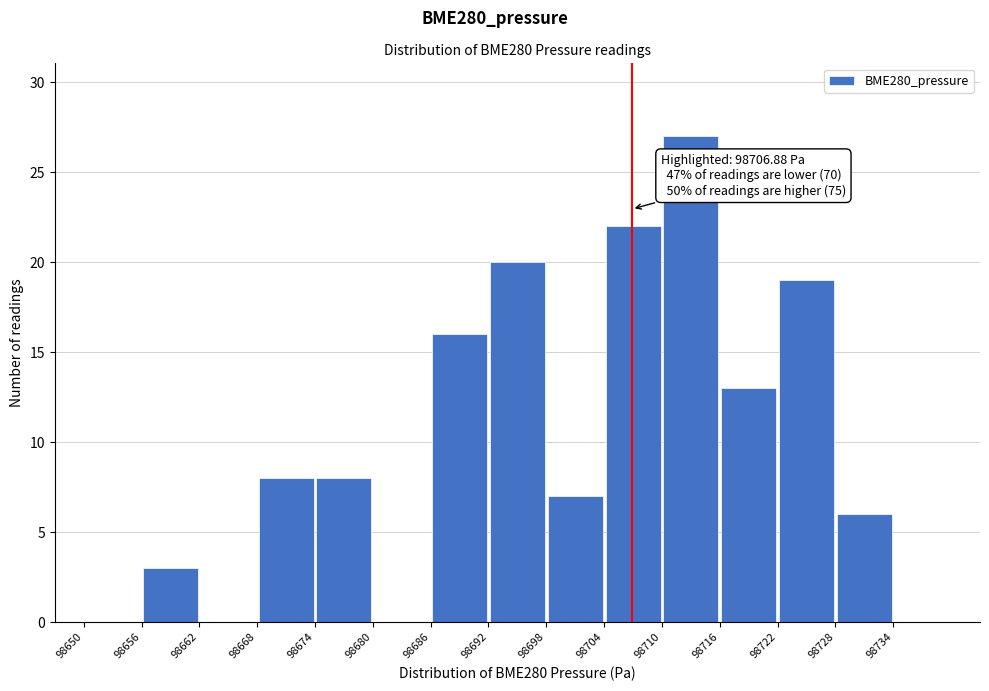

Which range on the x-axis has the tallest bar?

98710 to 98716